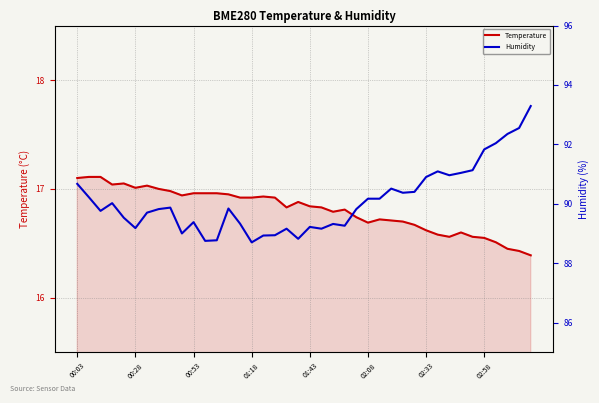

Reading right to left, extract all data points from this chart.

BME280_temperature: 16.4	16.4	16.4	16.5	16.6	16.6	16.6	16.6	16.6	16.6	16.7	16.7	16.7	16.7	16.7	16.7	16.8	16.8	16.8	16.8	16.9	16.8	16.9	16.9	16.9	16.9	16.9	17.0	17.0	17.0	16.9	17.0	17.0	17.0	17.0	17.1	17.0	17.1	17.1	17.1
BME280_humidity: 93.3	92.5	92.3	92.0	91.8	91.1	91.0	91.0	91.1	90.9	90.4	90.4	90.5	90.2	90.2	89.8	89.3	89.3	89.2	89.2	88.8	89.2	88.9	88.9	88.7	89.3	89.8	88.8	88.8	89.4	89.0	89.9	89.8	89.7	89.2	89.5	90.0	89.8	90.2	90.7